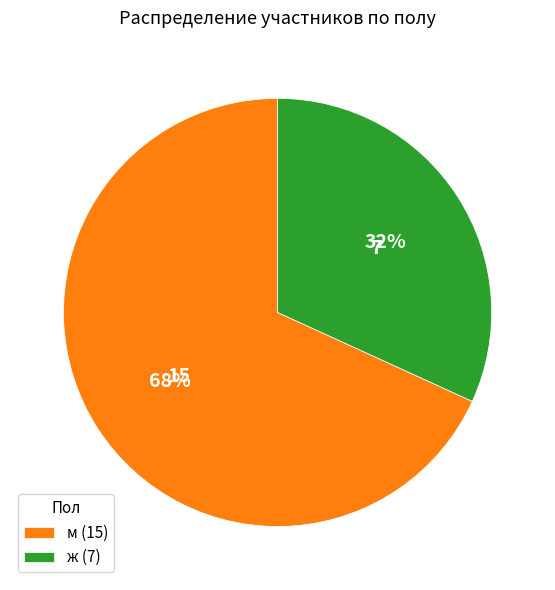

Between ж and м, which is larger?

м